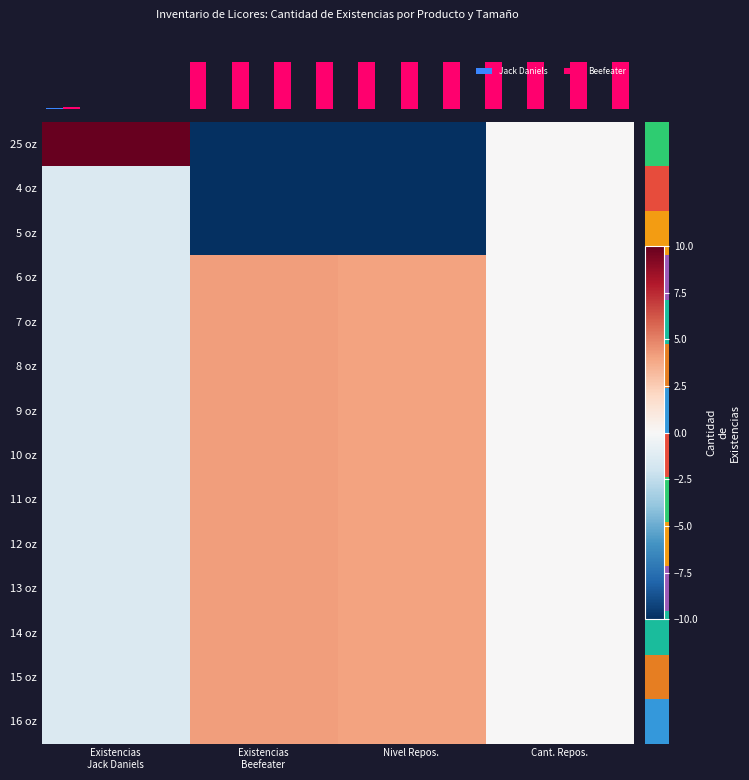

Which category has the lowest value across all series?

Nivel Repos.